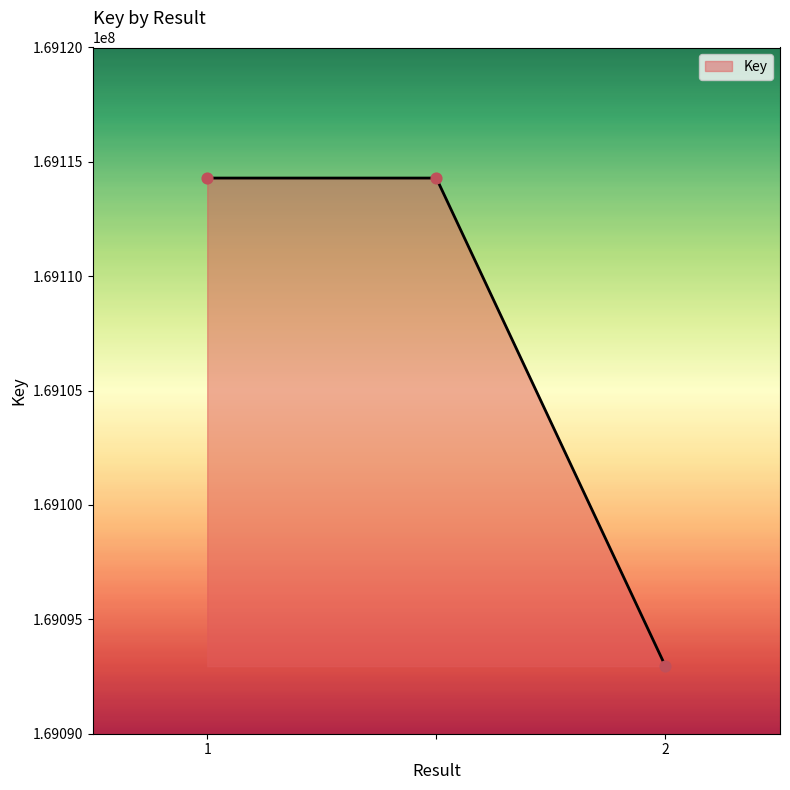

What is the average value?

169107178